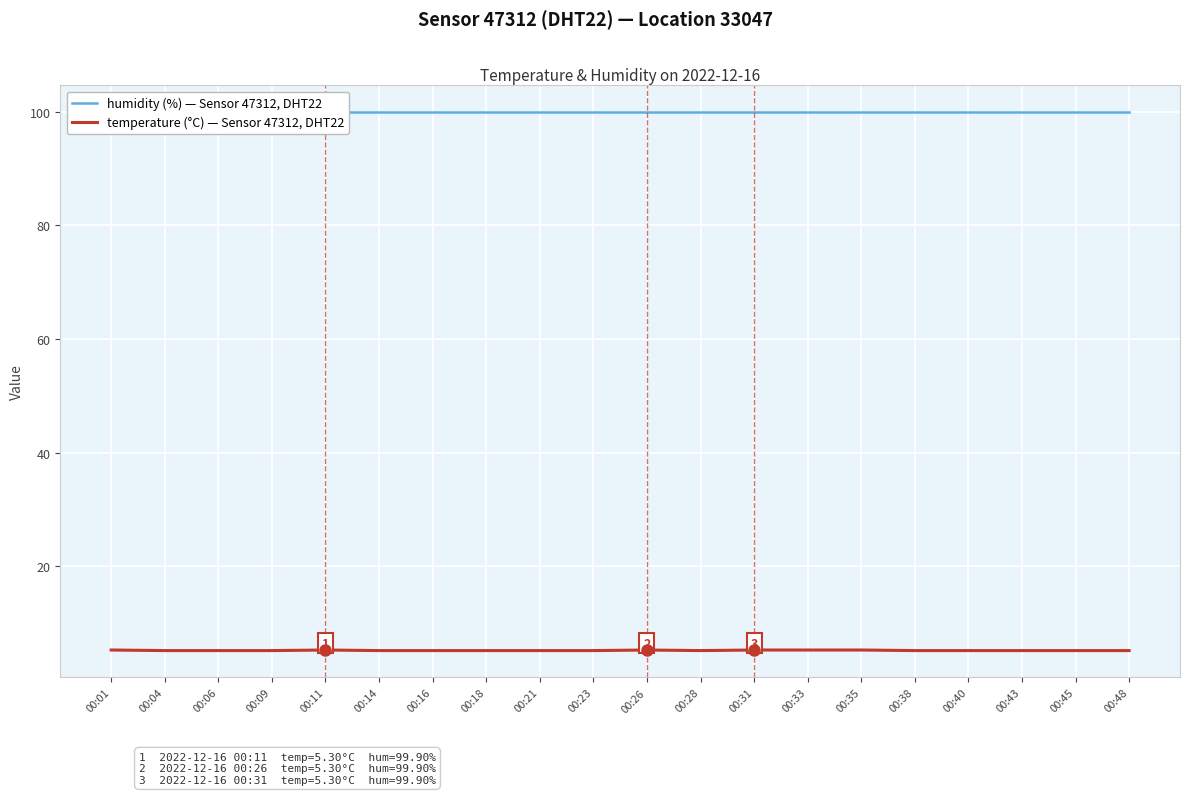

Rank the categories by temperature (°C) — Sensor 47312, DHT22 value from lowest to highest.

00:04, 00:06, 00:09, 00:14, 00:16, 00:18, 00:21, 00:23, 00:28, 00:38, 00:40, 00:43, 00:45, 00:48, 00:01, 00:11, 00:26, 00:31, 00:33, 00:35